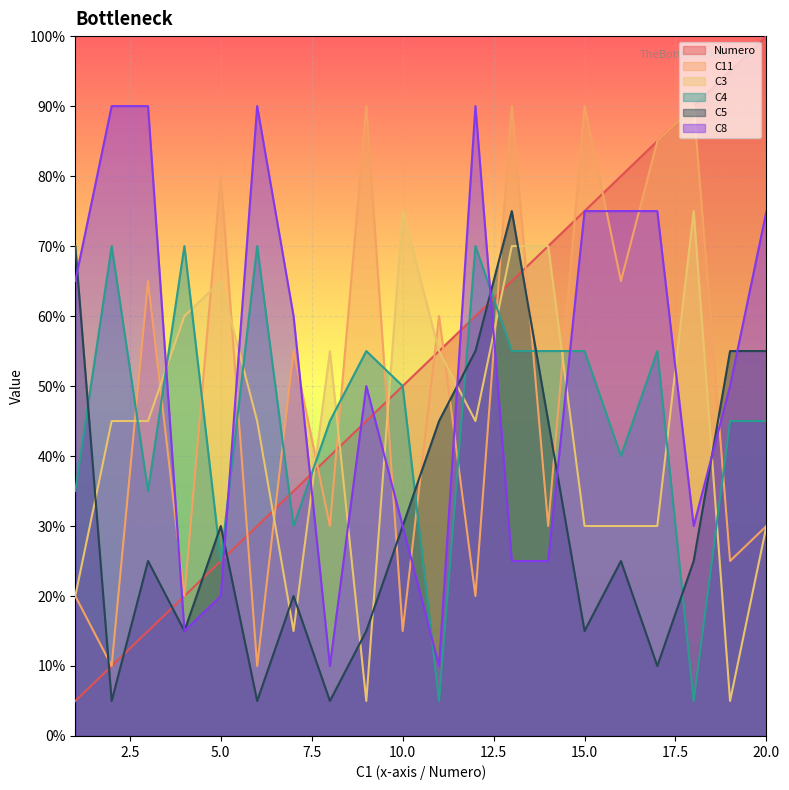

Does the chart display data point markers on the line(s)?

No